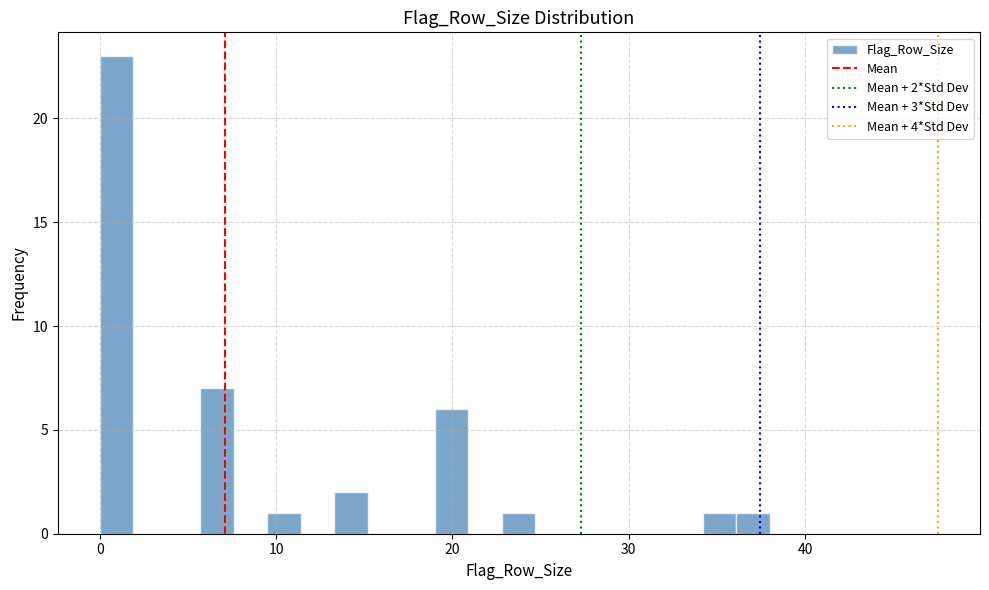

Around what value on the x-axis is the tallest bar? Give the approximate position of its centre, as read against the axis.

1